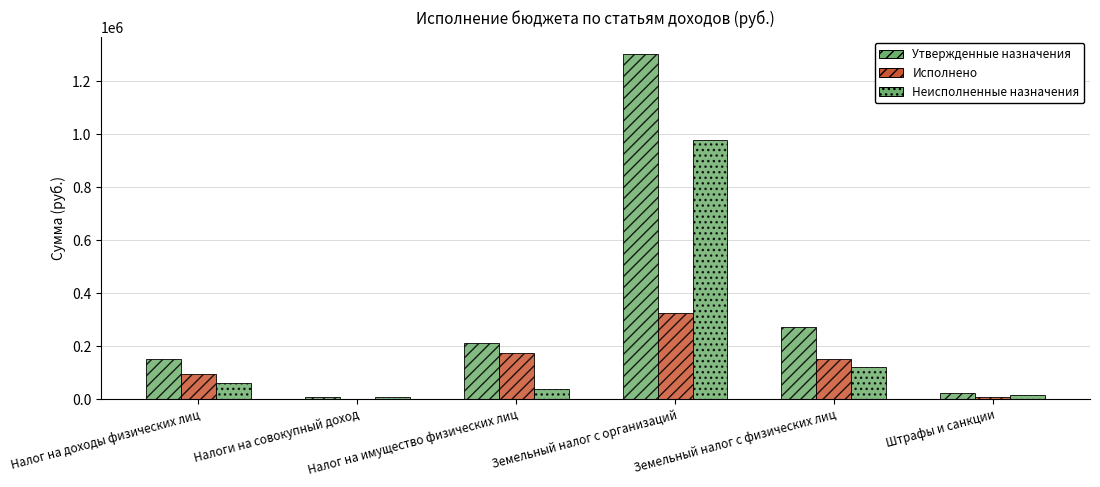

Rank the series by their average value, from highest to lowest.

Утвержденные назначения, Неисполненные назначения, Исполнено